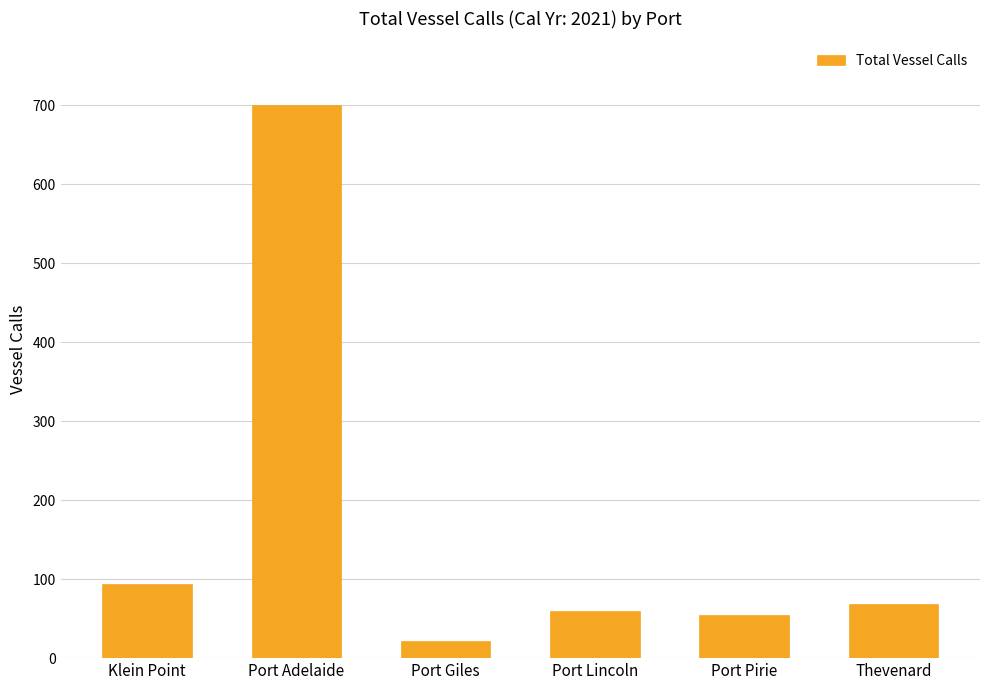

What is the difference between the second highest and second lowest values?

39